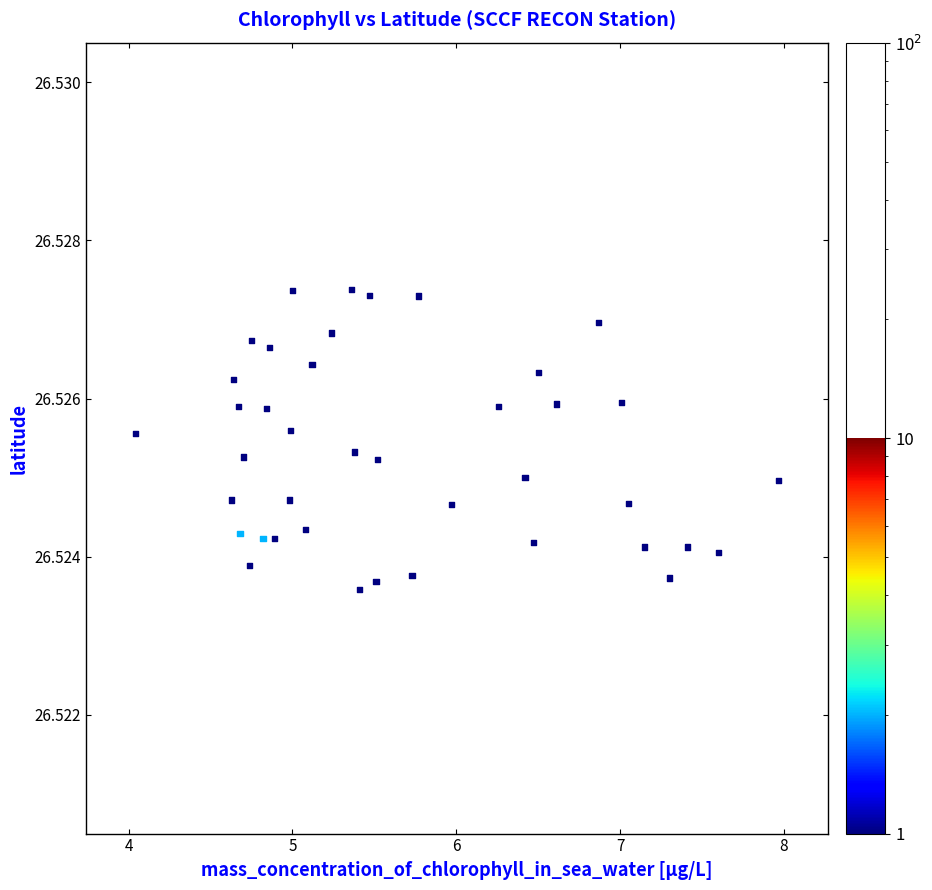

What is the range of X values (max minus min)?

3.9